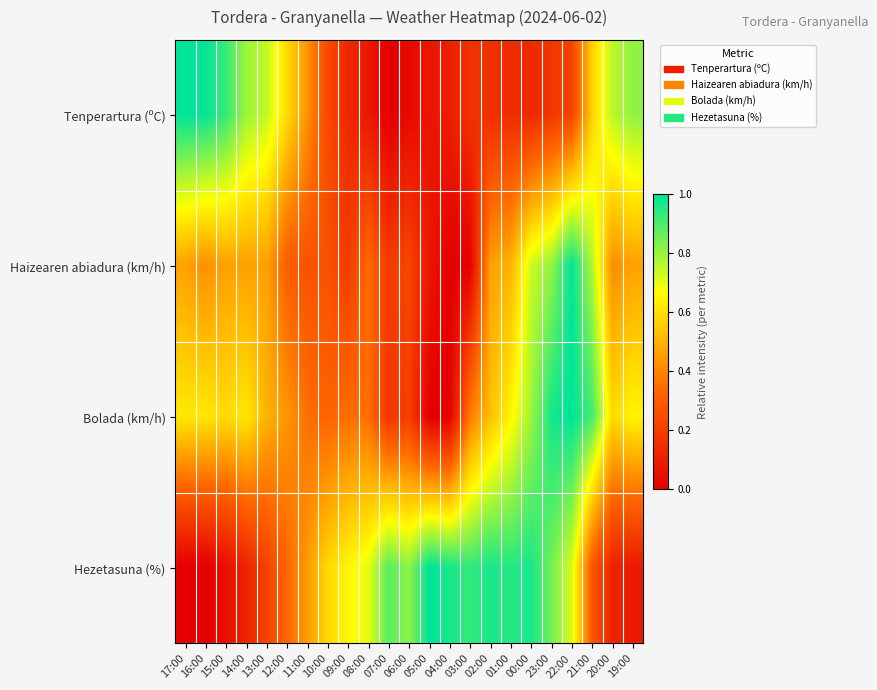

What is the total value across all series at 21:00?

2.5